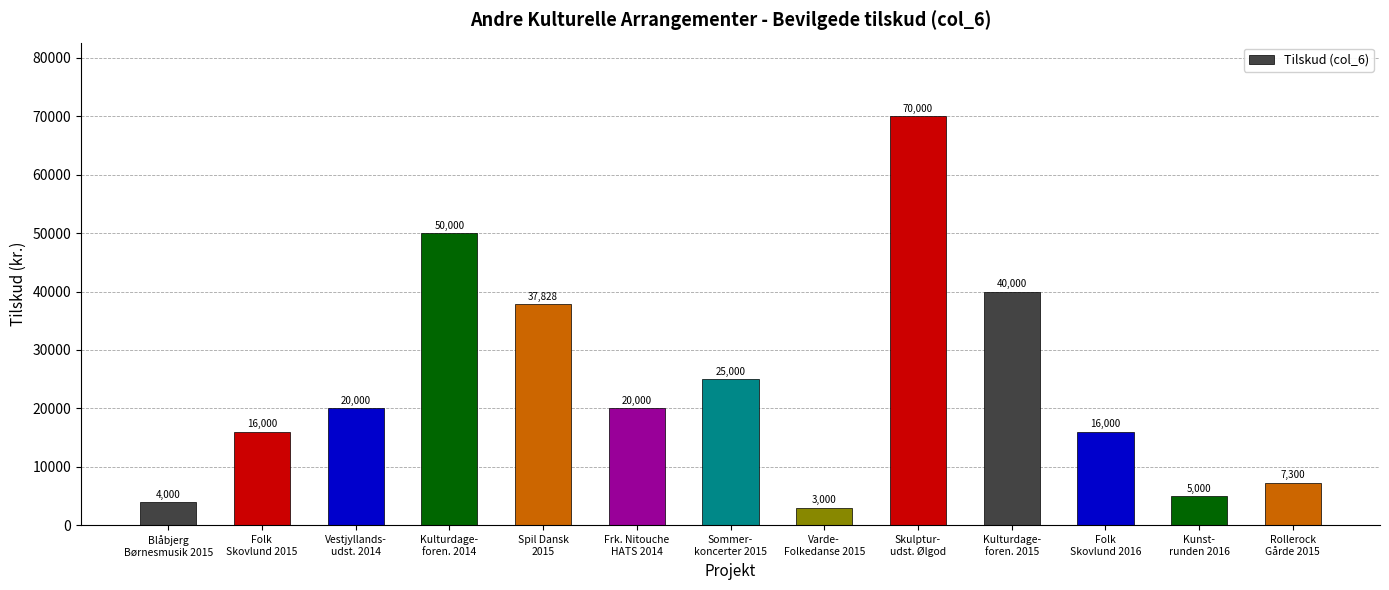

What is the maximum value shown in the chart?

70000.0